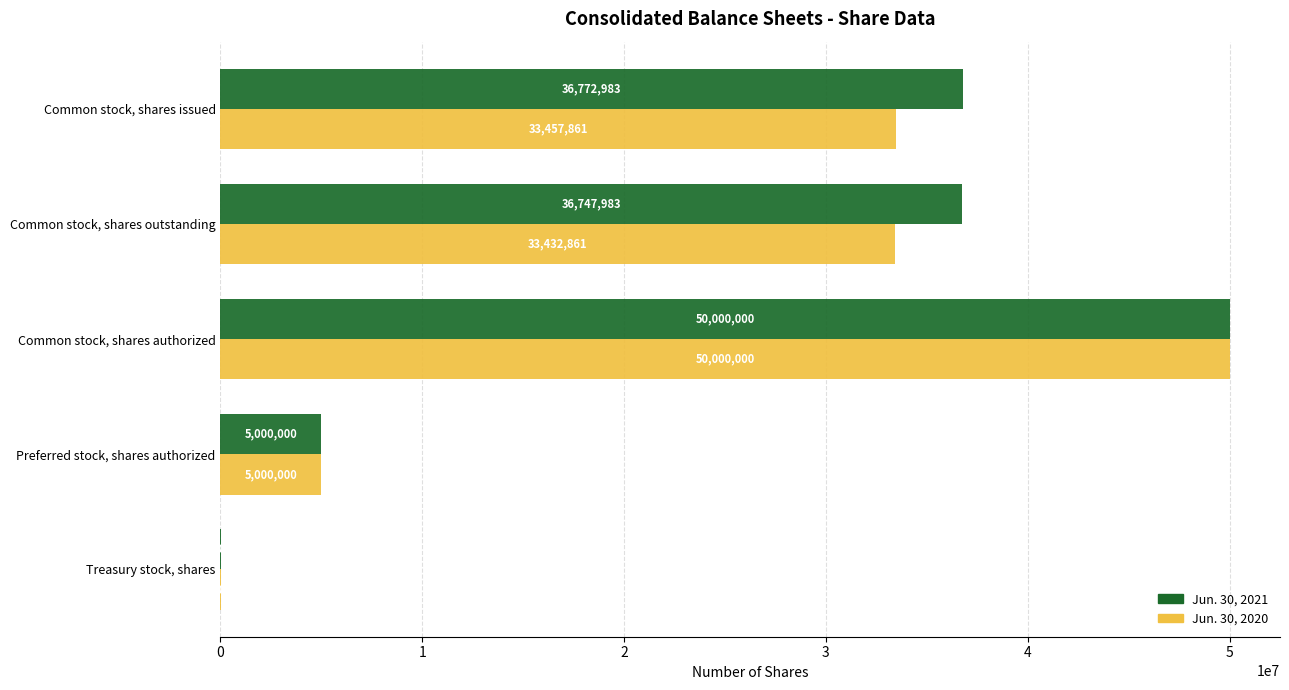

True or false: Jun. 30, 2021 has a value of 5000000 at Preferred stock, shares authorized.

True